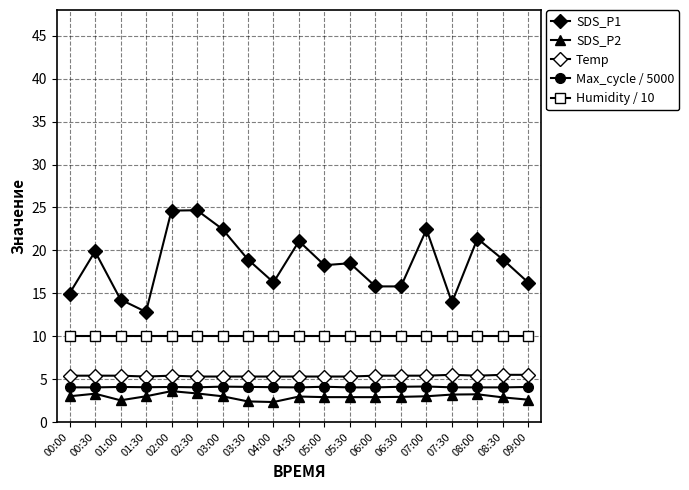

What is the sum of the Temp values at 07:30 and 05:00?

10.8